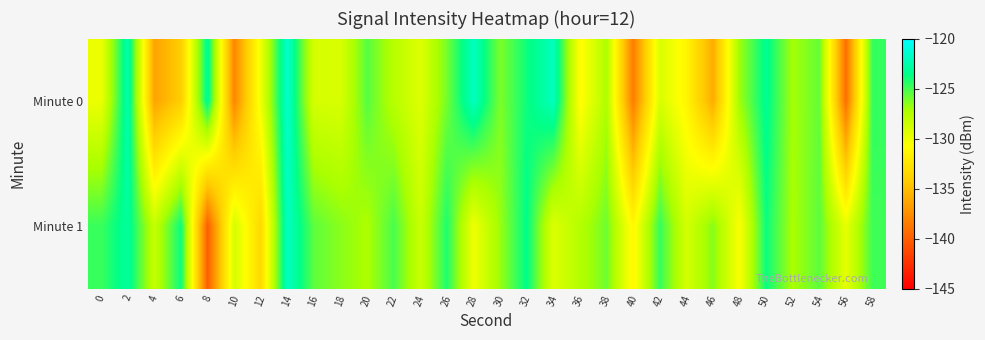

Which series has the largest total across all categories?

Minute 1